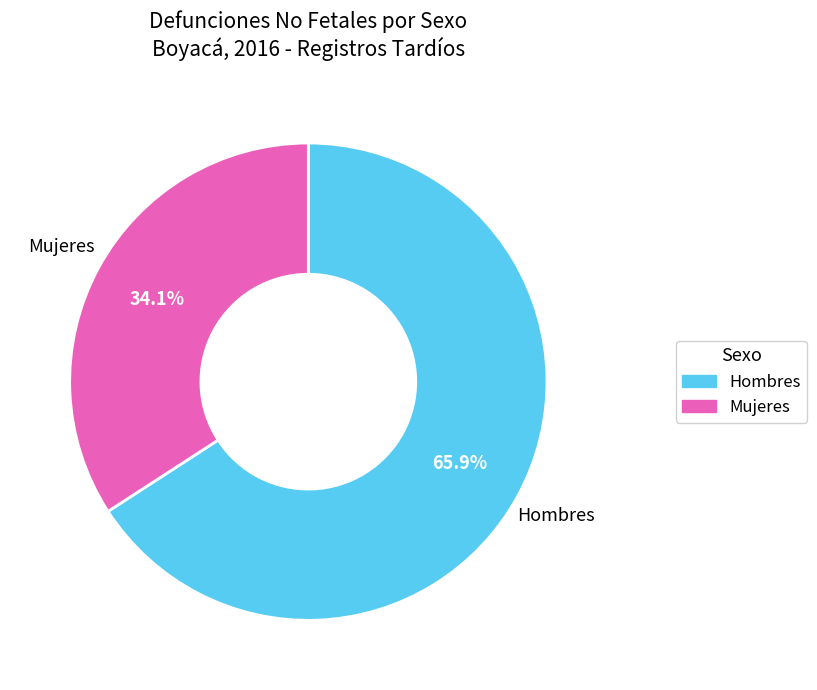

To the nearest percent, what is the average slice percentage?

50%